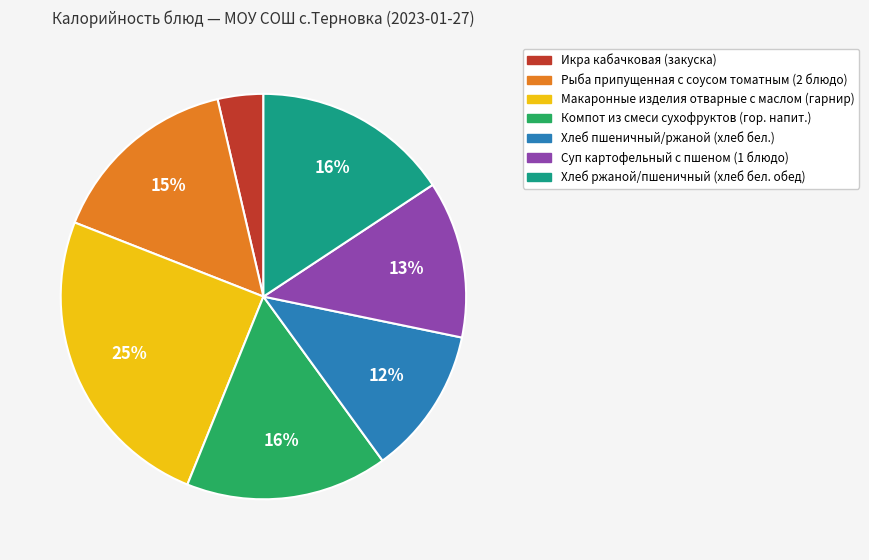

What is the ratio of the value at Компот из смеси сухофруктов (гор. напит.) to the value at Хлеб ржаной/пшеничный (хлеб бел. обед)?

1.0